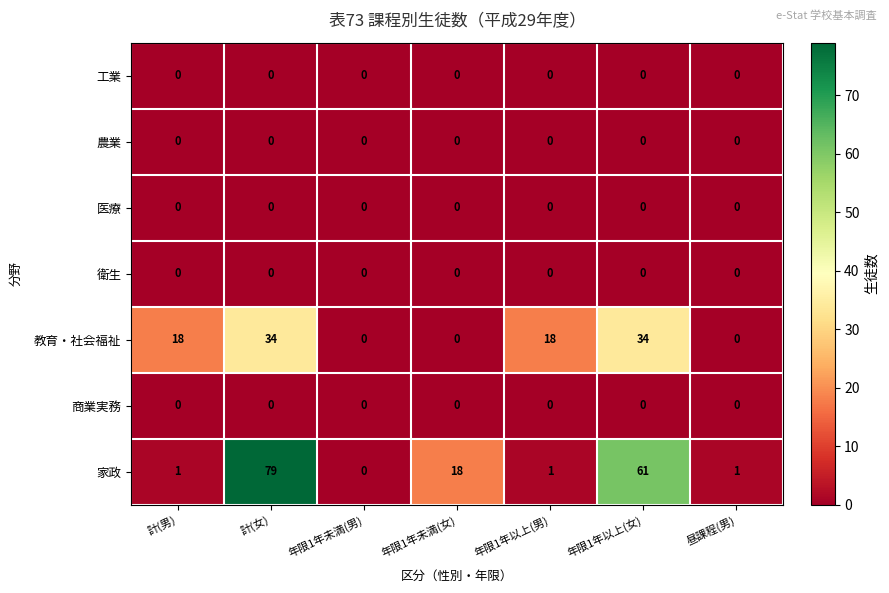

What is the sum of all 教育・社会福祉 values?

104